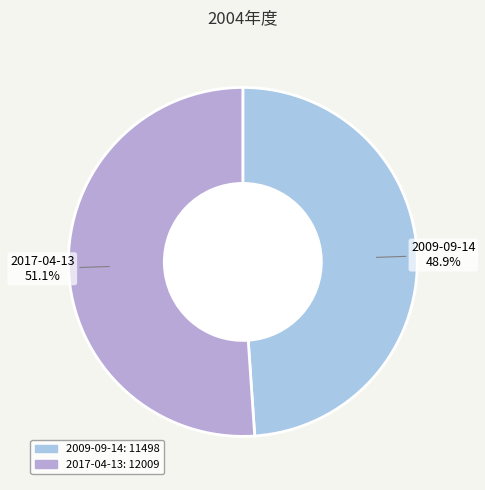

Is 2017-04-13 the majority of the pie?

Yes